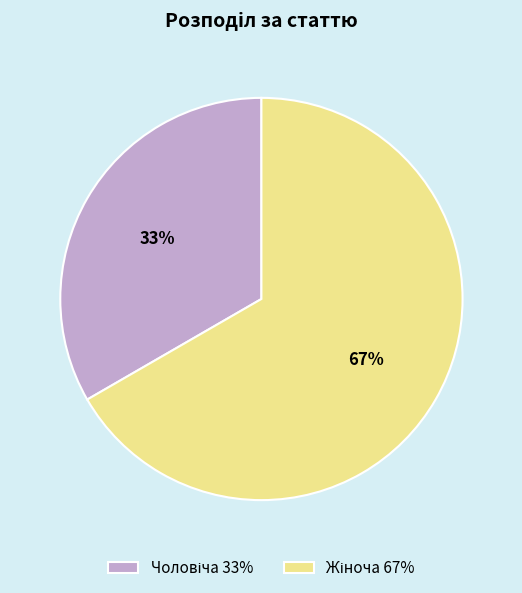

Is there any slice that represents more than half of the pie?

Yes